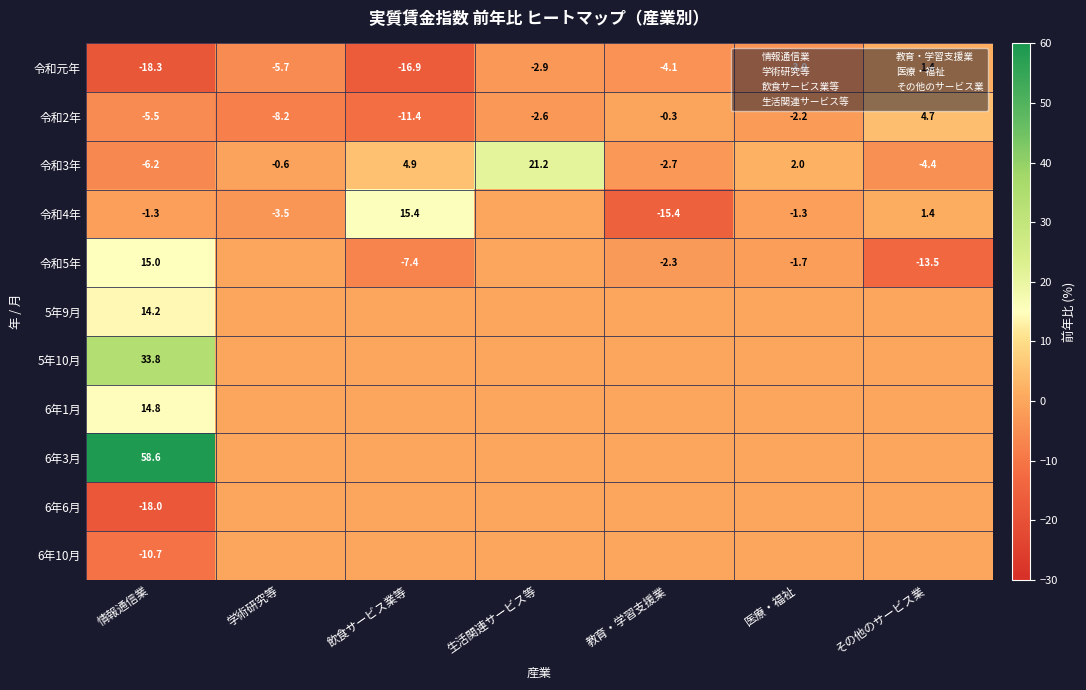

What is the difference between the maximum and minimum values in the 令和3年 series?

27.4